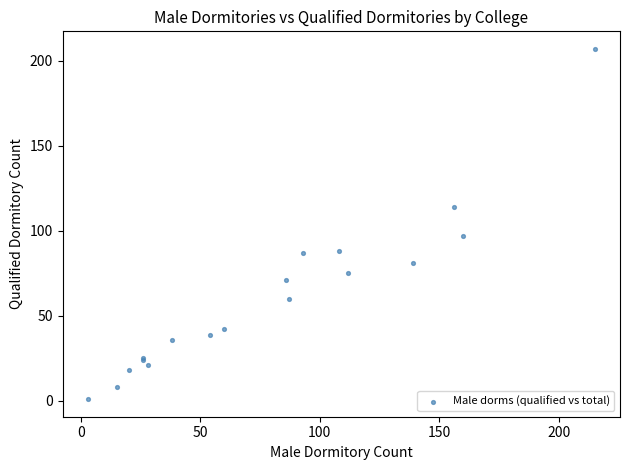

What Y value in the scatter plot is closest to 104?

97